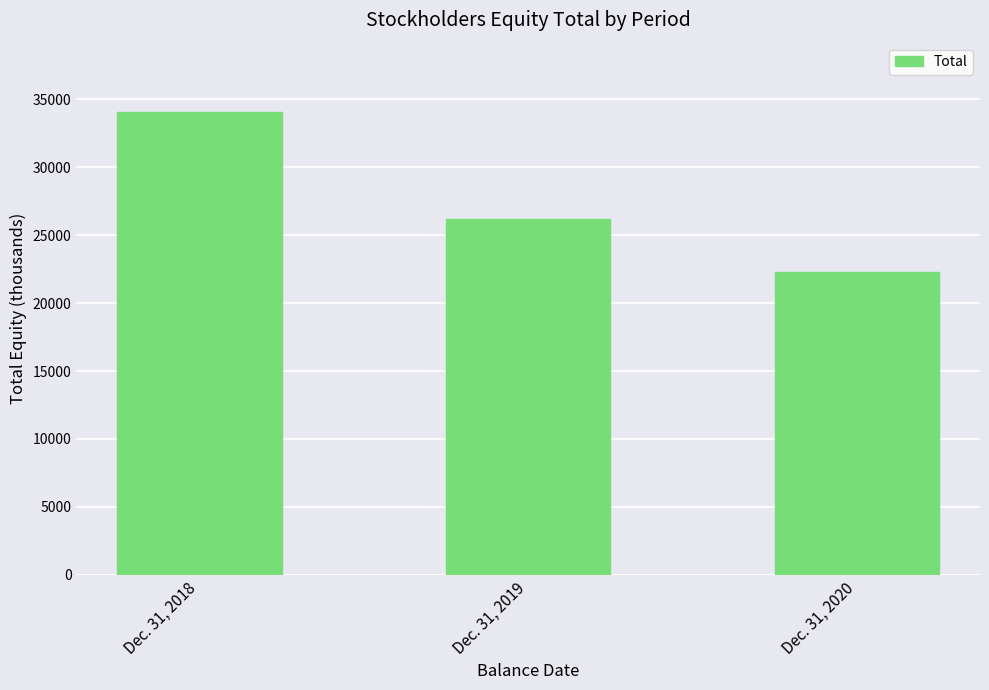

Count the number of categories in the chart.

3